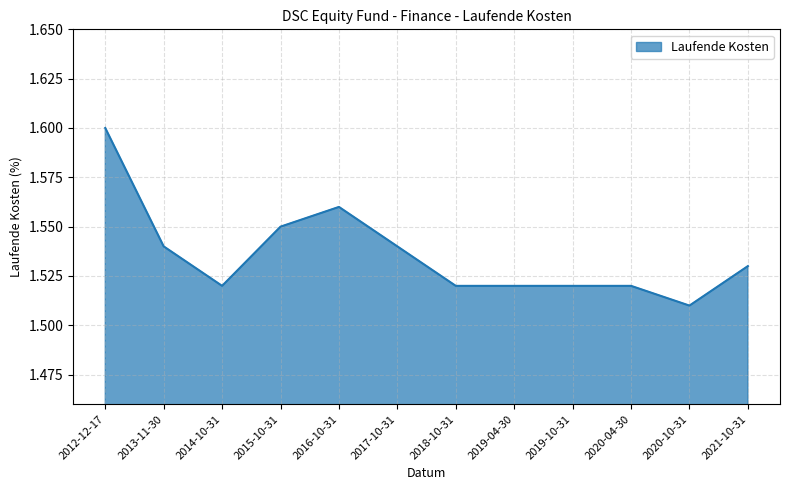

At which category does the data reach its first local peak?

2016-10-31